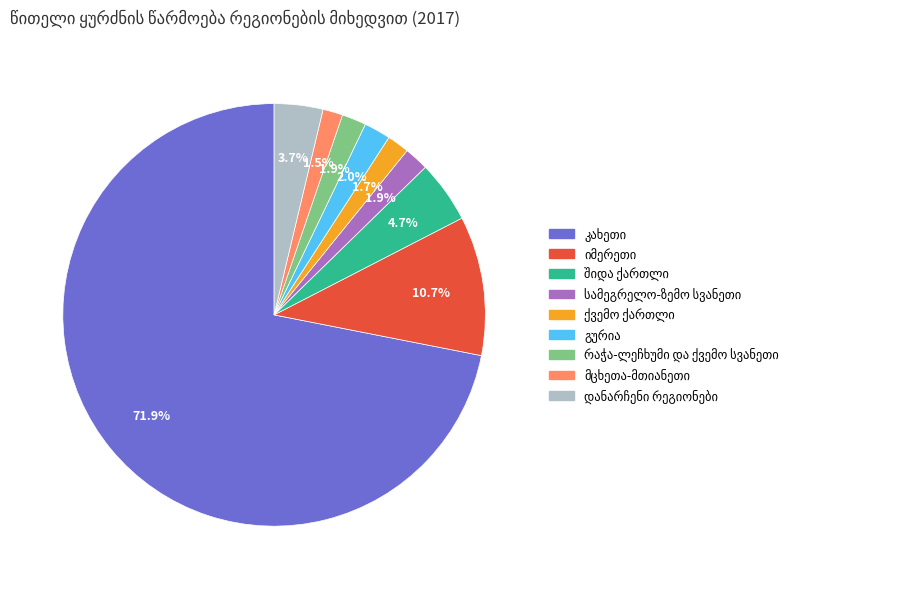

Is there a majority slice in this chart?

Yes